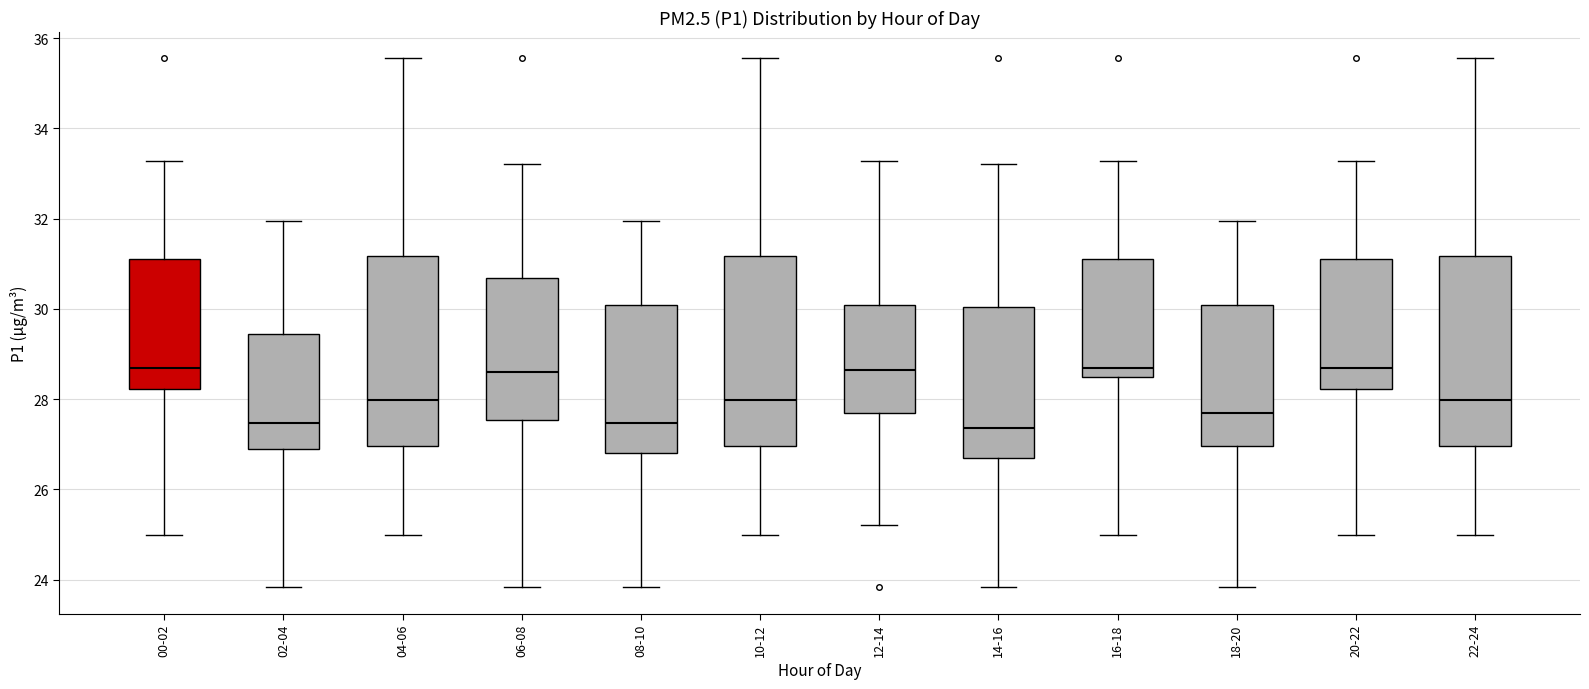

Reading left to right, read every box against the y-axis: the position of its median line, the range the box covers, and the ends of its whiskers. The values are not printed on the chart, so give them approximately, as read against the axis.

00-02: median 28.8, box 28.2 to 31.2, whiskers 25.0 to 33.2
02-04: median 27.4, box 27.0 to 29.4, whiskers 23.8 to 32.0
04-06: median 28.0, box 27.0 to 31.2, whiskers 25.0 to 35.6
06-08: median 28.6, box 27.6 to 30.6, whiskers 23.8 to 33.2
08-10: median 27.4, box 26.8 to 30.0, whiskers 23.8 to 32.0
10-12: median 28.0, box 27.0 to 31.2, whiskers 25.0 to 35.6
12-14: median 28.6, box 27.6 to 30.0, whiskers 25.2 to 33.2
14-16: median 27.4, box 26.6 to 30.0, whiskers 23.8 to 33.2
16-18: median 28.8, box 28.4 to 31.2, whiskers 25.0 to 33.2
18-20: median 27.8, box 27.0 to 30.0, whiskers 23.8 to 32.0
20-22: median 28.8, box 28.2 to 31.2, whiskers 25.0 to 33.2
22-24: median 28.0, box 27.0 to 31.2, whiskers 25.0 to 35.6